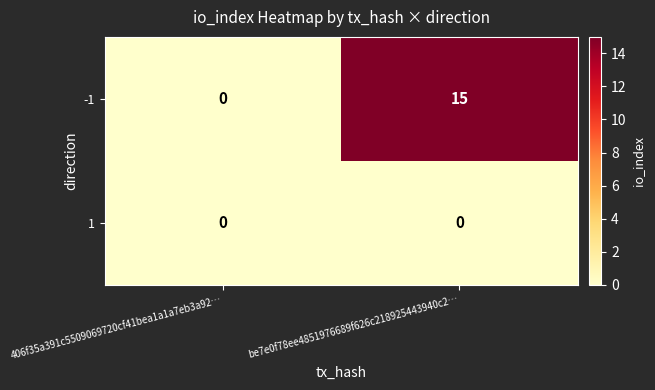

How many distinct data groups are displayed?

2